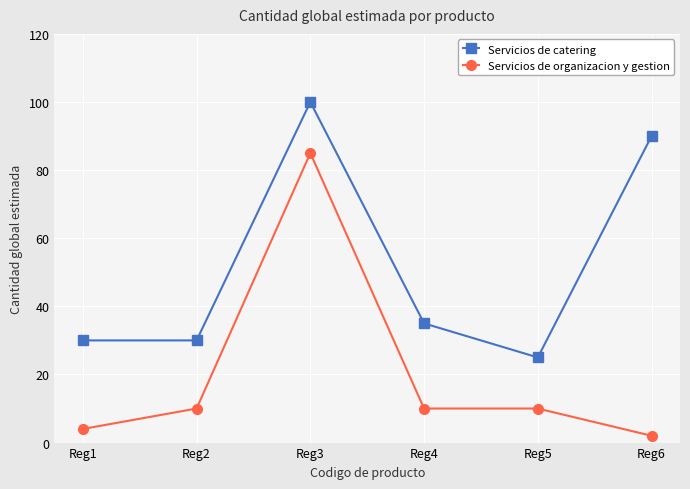

Which series has the largest total across all categories?

Servicios de catering